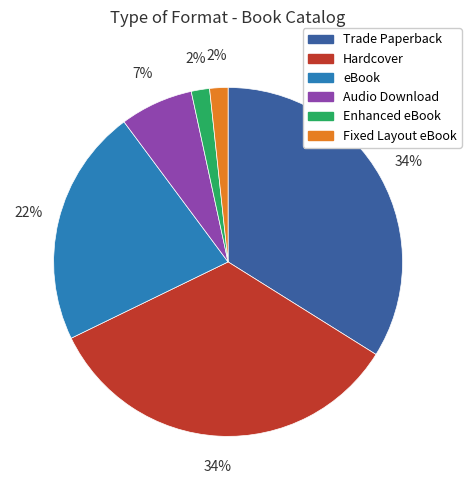

How many segments does this pie chart have?

6